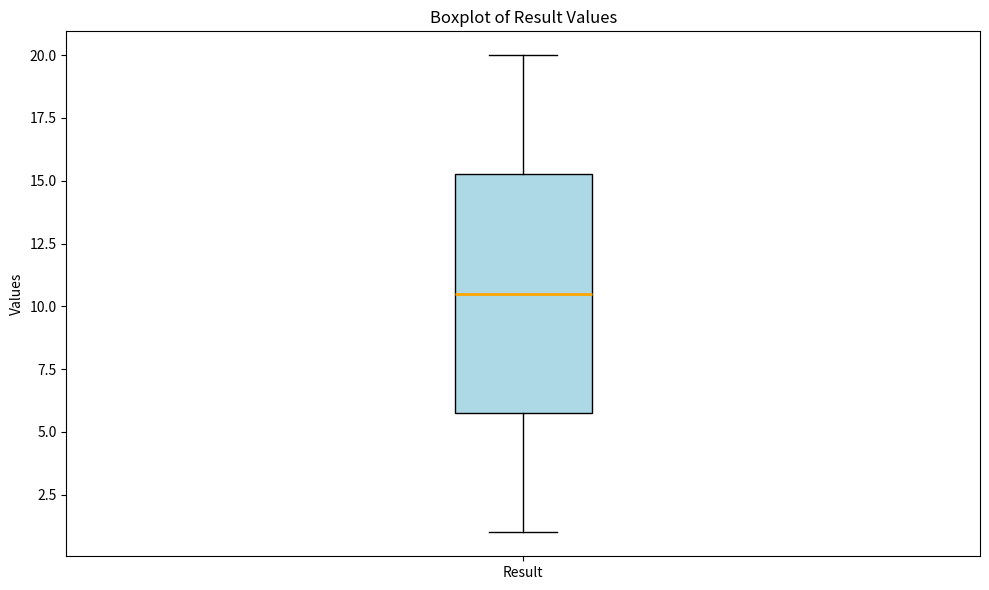

Where is the upper edge of the box for Result on the y-axis? The values are not printed on the chart, so give them approximately, as read against the axis.

15.5